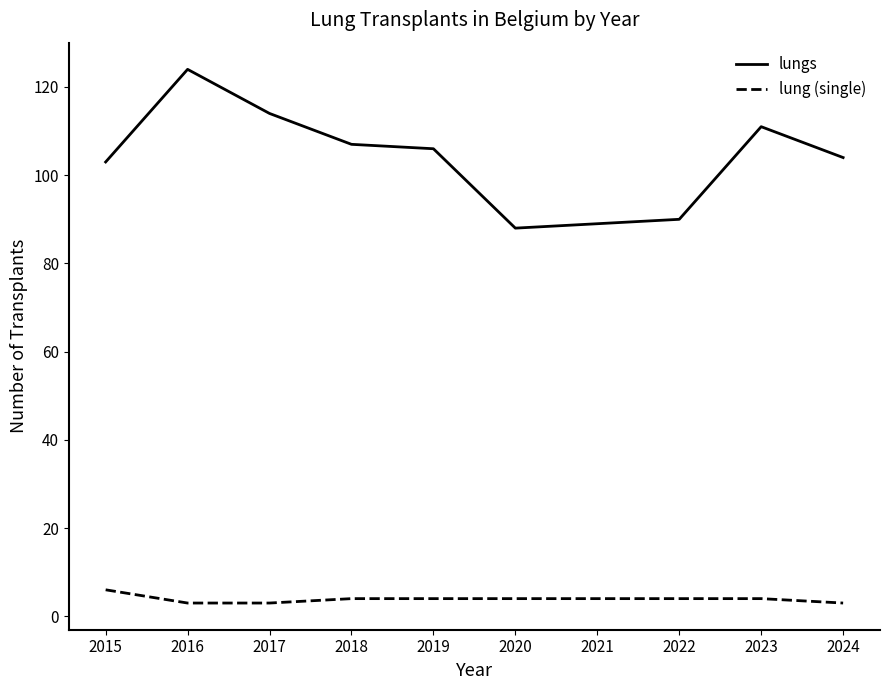

At how many categories does at least one series exceed 5?

10